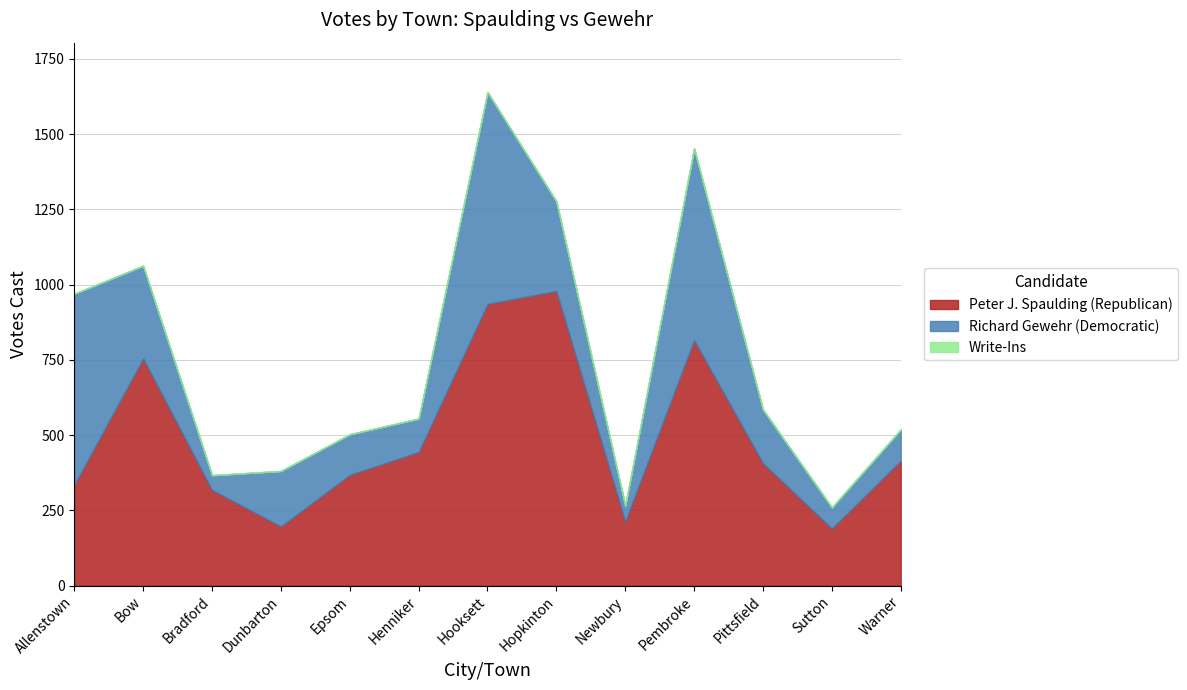

What is the label of the 4th point from the left?

Dunbarton